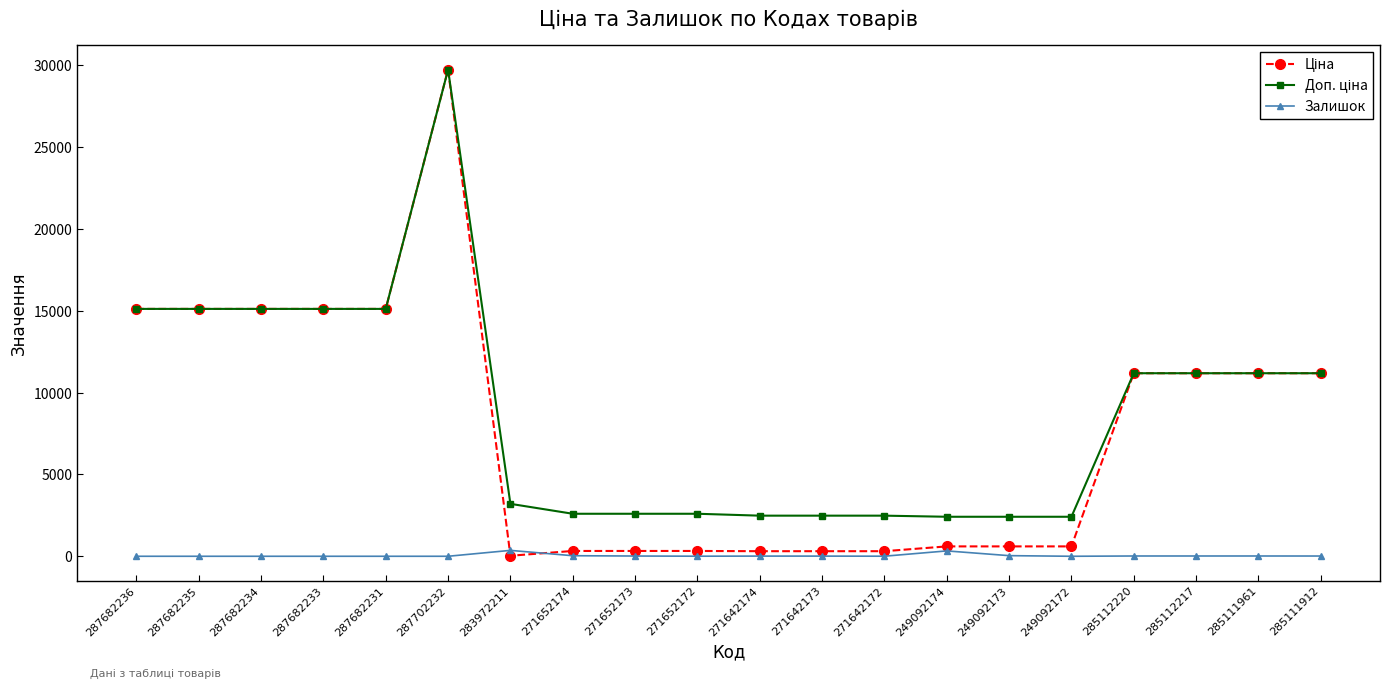

The Залишок series shows 360.0 at 283972211. True or false?

True